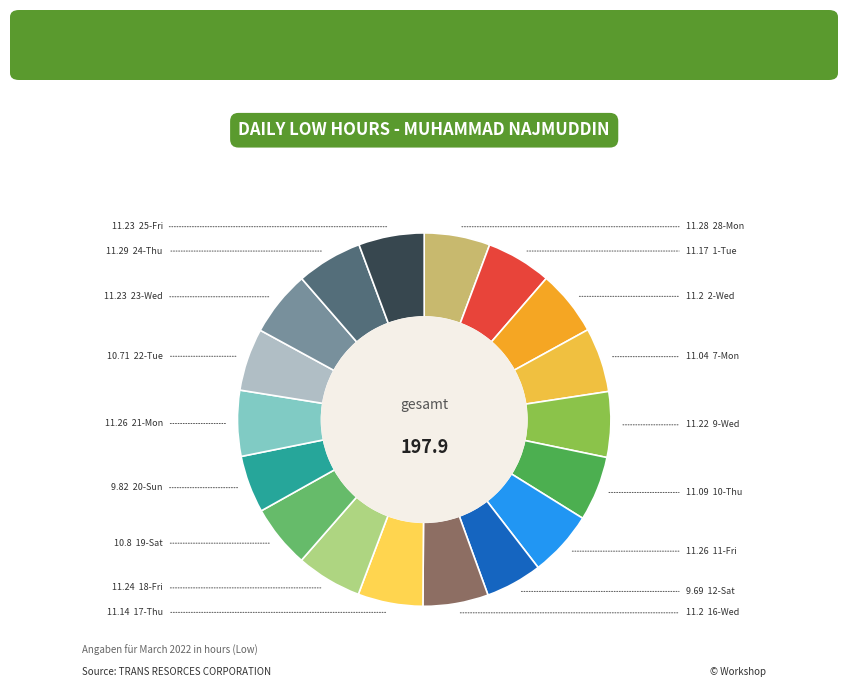

How many slices are in this pie chart?

18